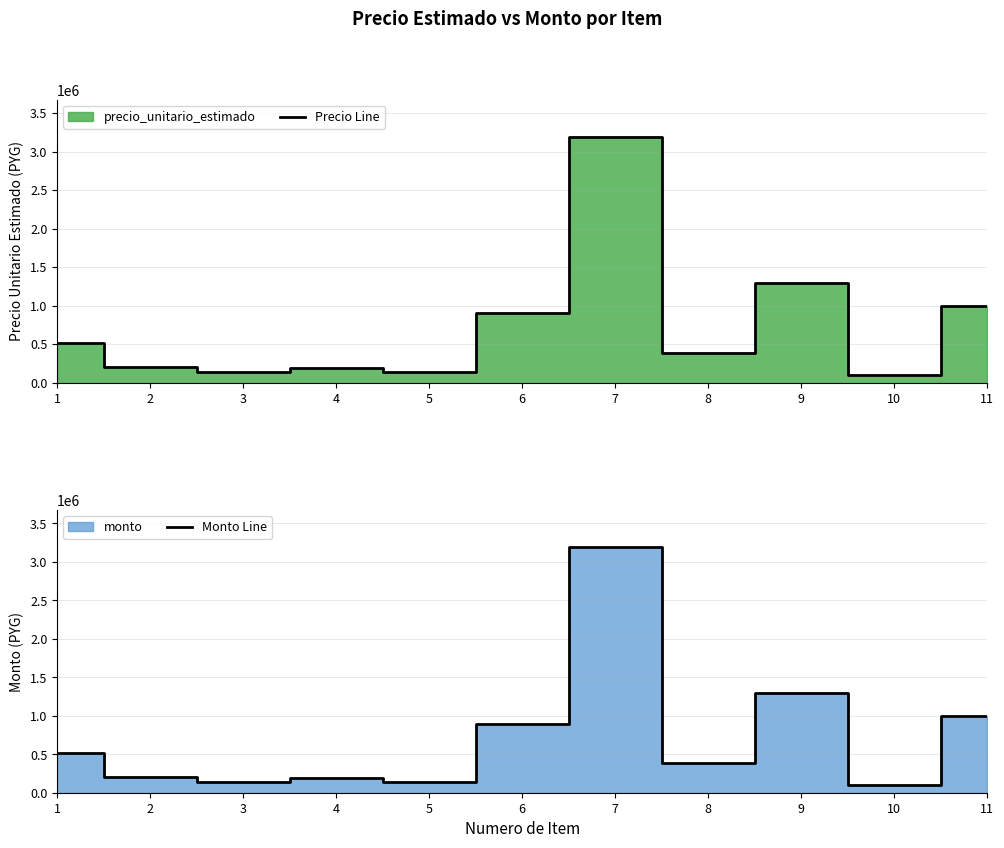

How many lines are shown in the chart?

2